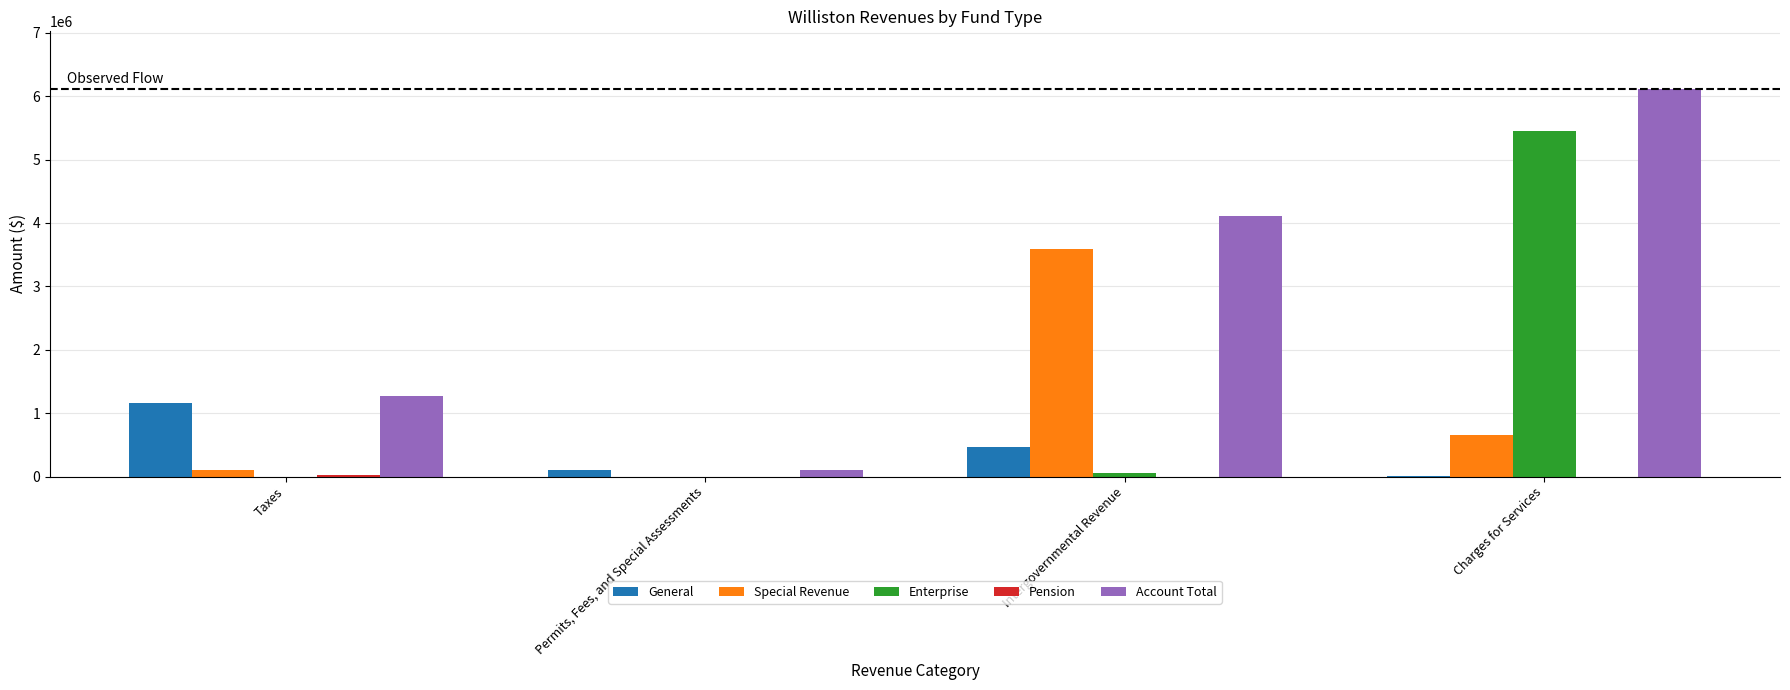

What is the maximum value shown in the chart?

6106586